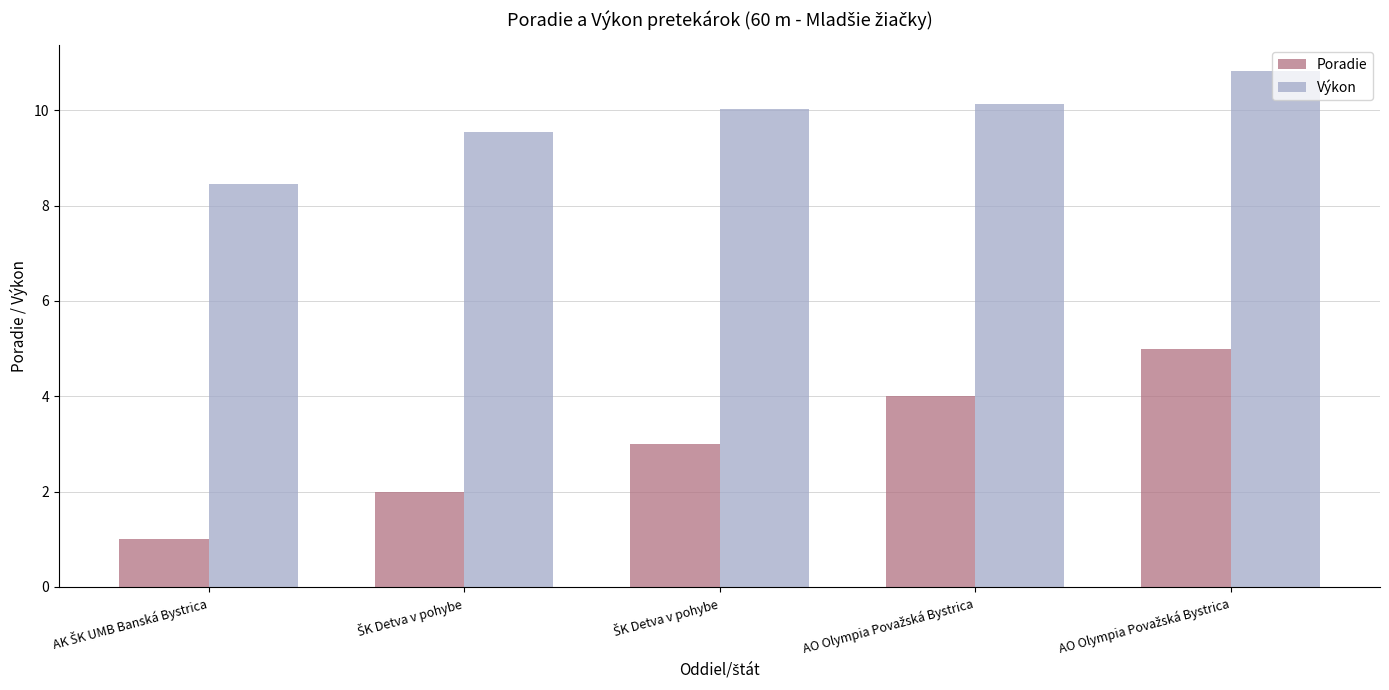

How many values in the Výkon series are below 10?

2